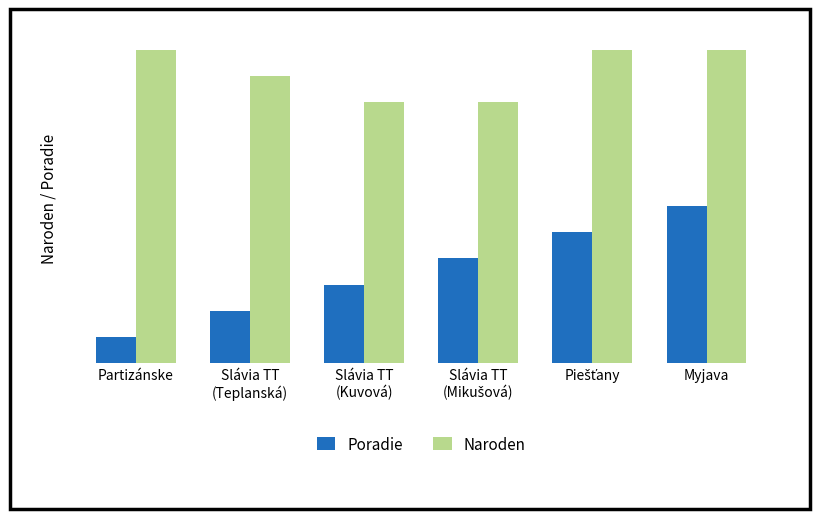

What are all the series names shown in the legend?

Poradie, Naroden